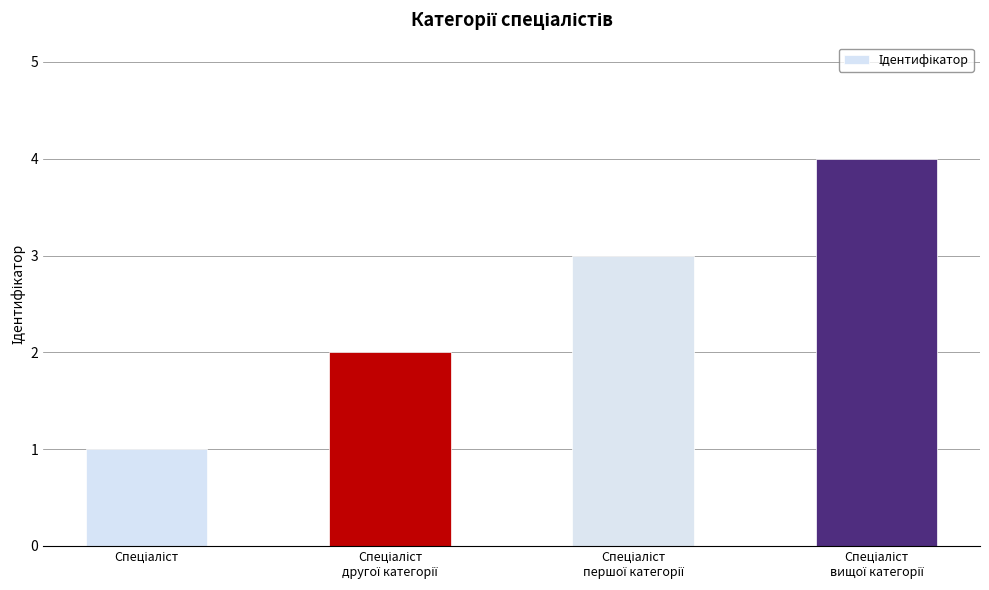

What is the greatest value displayed?

4